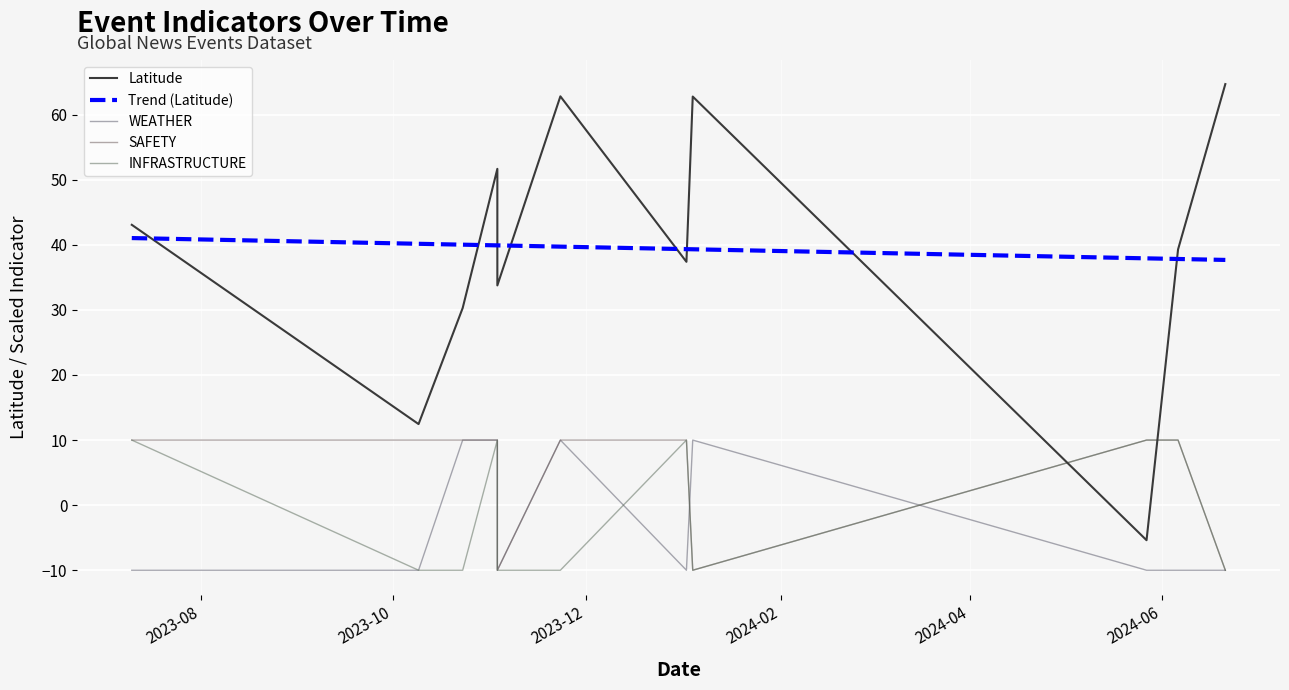

What is the difference between the second highest and second lowest values in the SAFETY series?

20.0